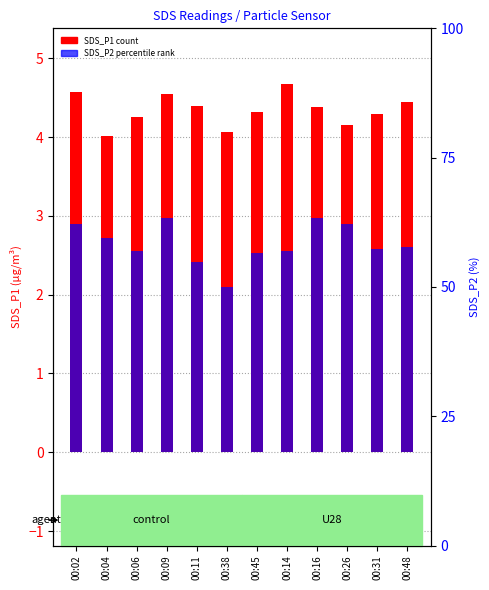

Is the value of SDS_P2 at 00:06 greater than the value of SDS_P1 at 00:02?

No